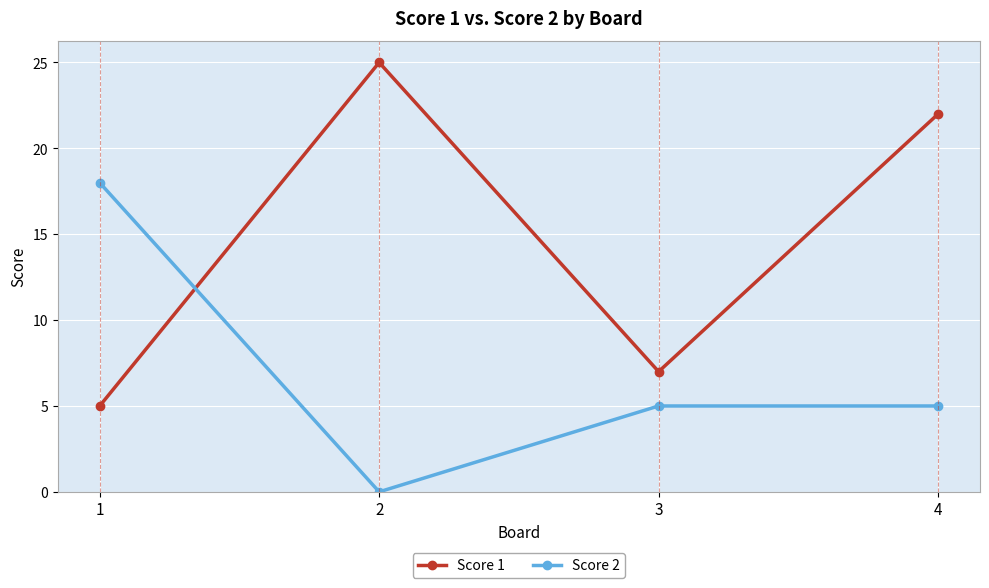

Which series has the widest spread of values?

Score 1